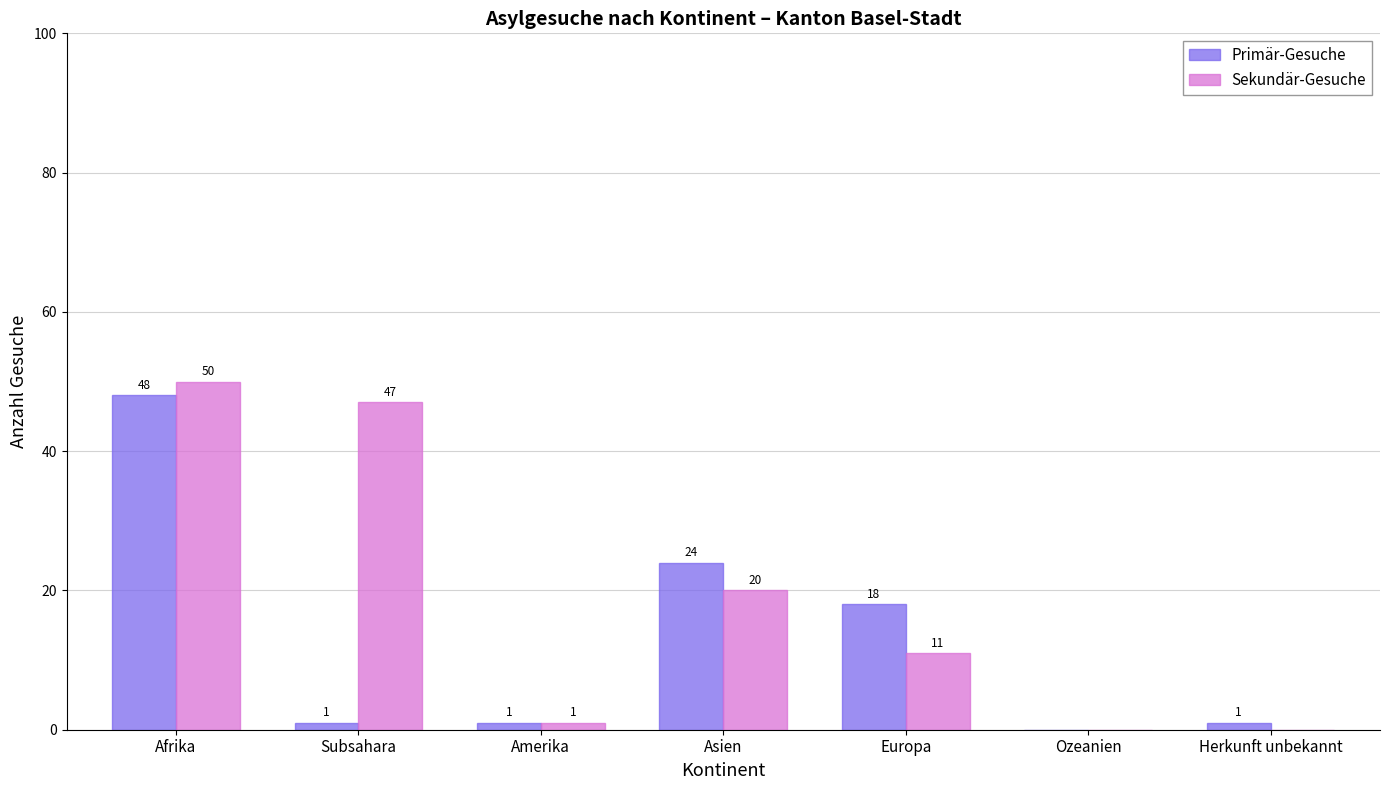

Read the Primär-Gesuche value at Afrika.

48